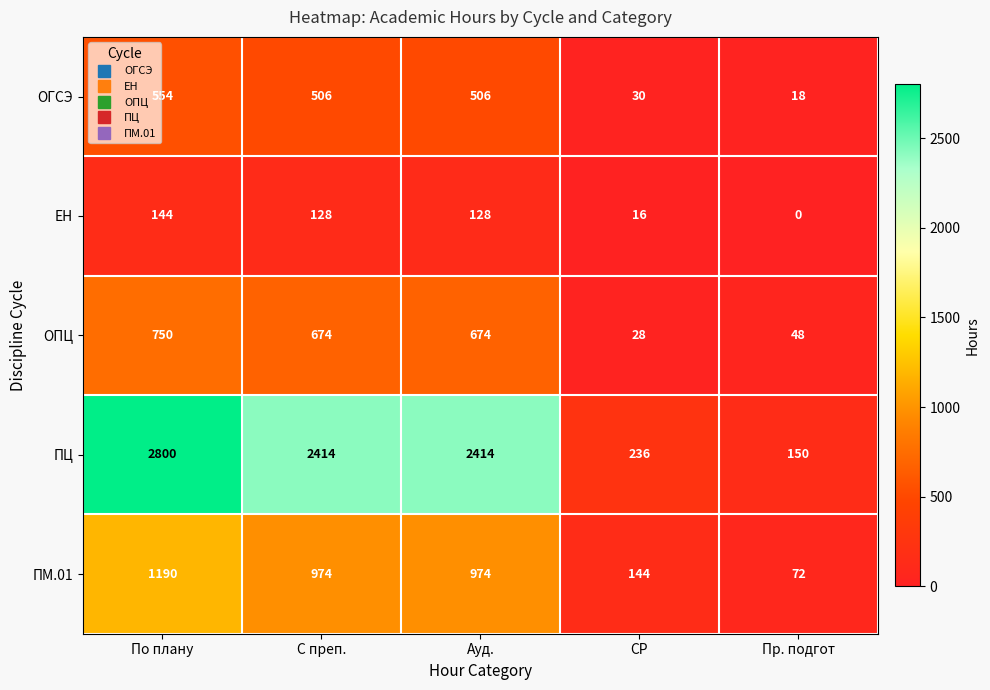

How many values in the ПМ.01 series are below 974?

2